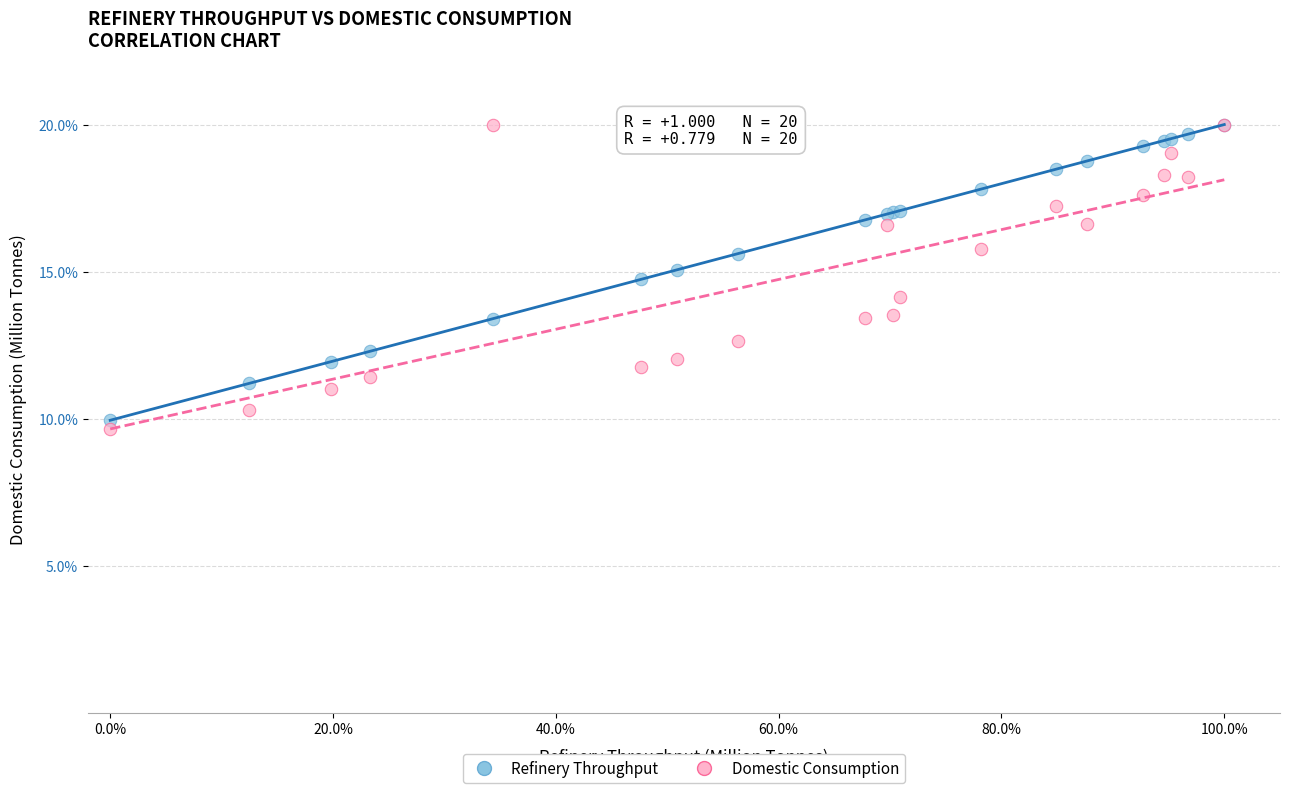

Which series has the widest spread of Y values?

Domestic Consumption